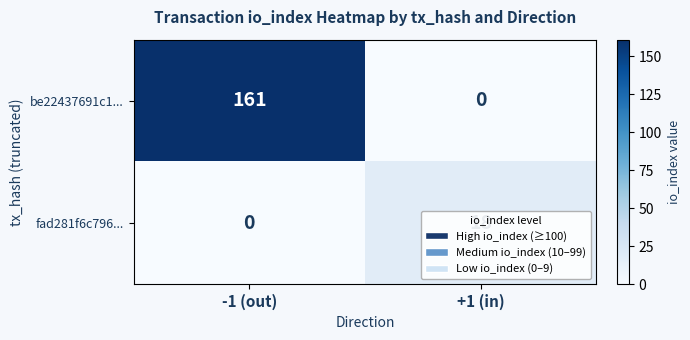

Which series has the largest total across all categories?

be22437691c1...